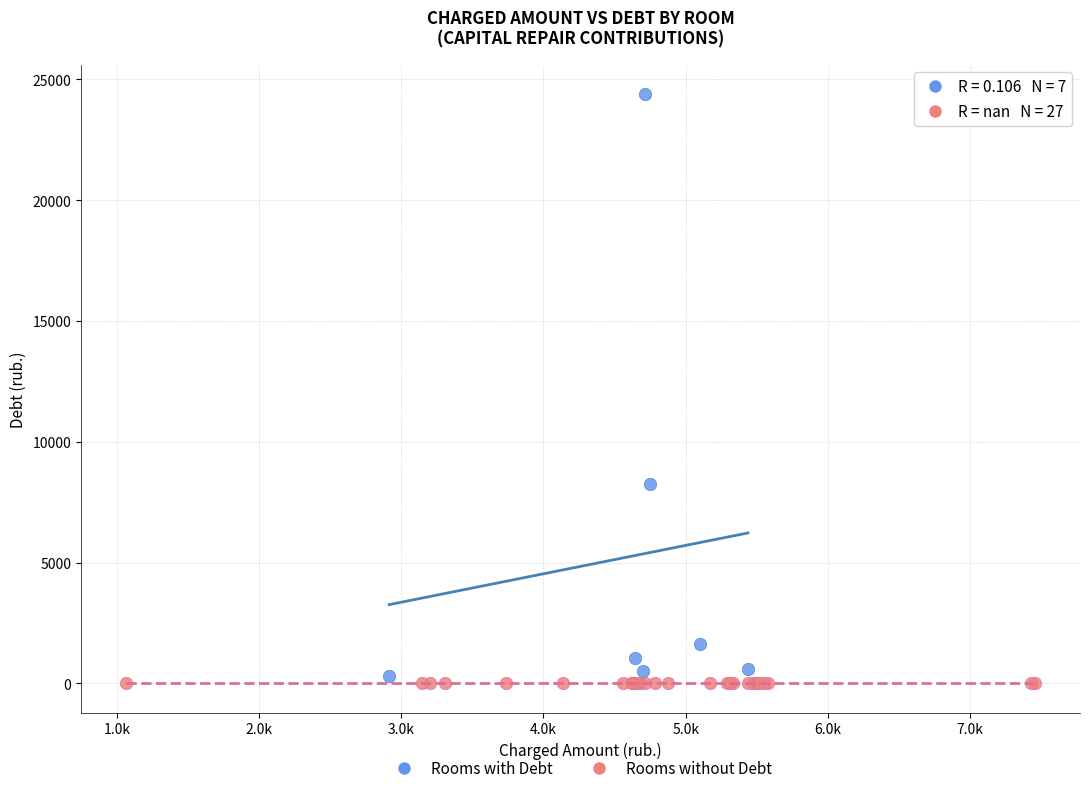

Which series reaches the maximum Y coordinate?

Rooms with Debt